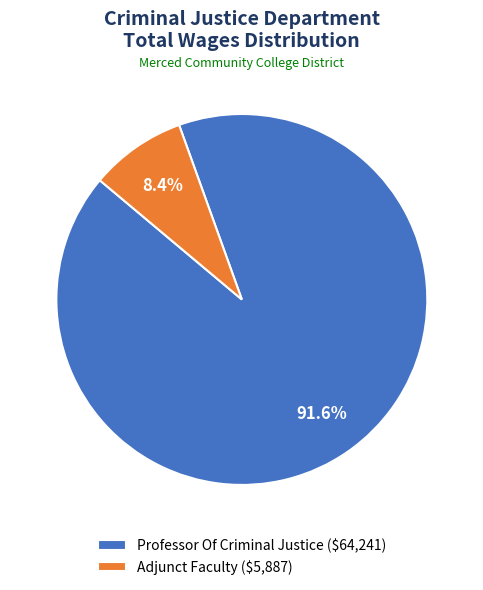

How many slices are in this pie chart?

2